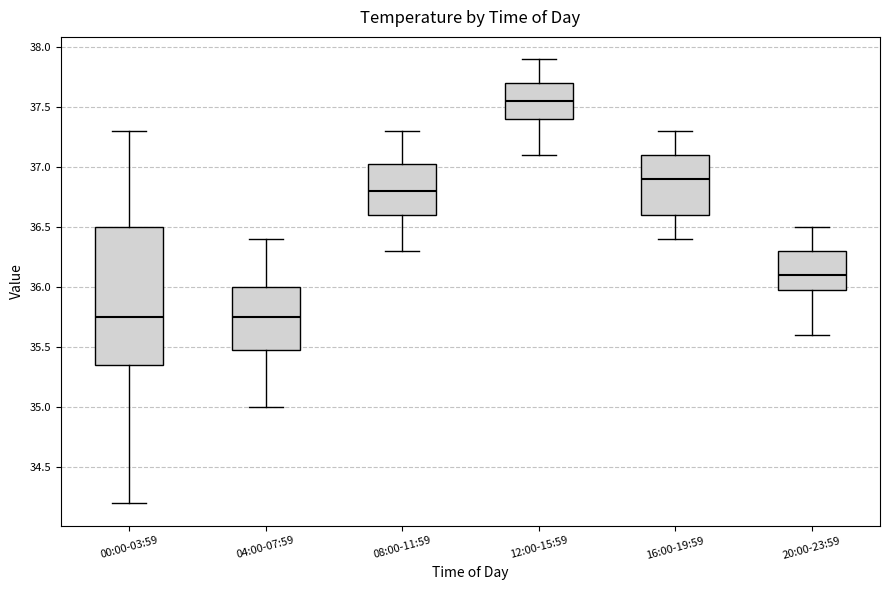

Which box has the highest median line?

12:00-15:59